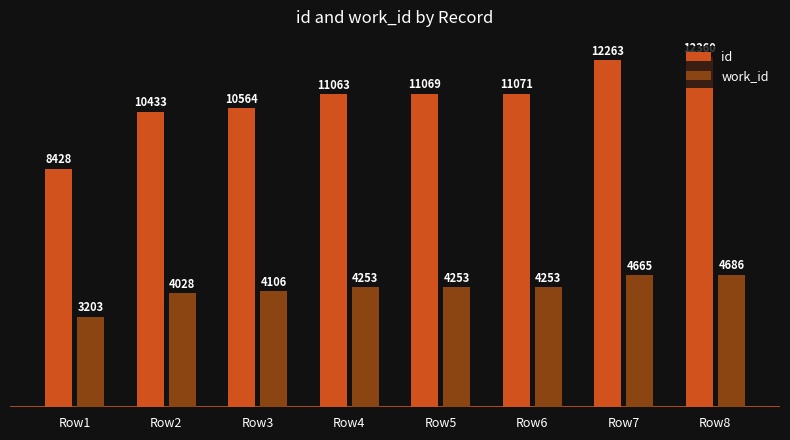

What is the highest value of the work_id series?

4686